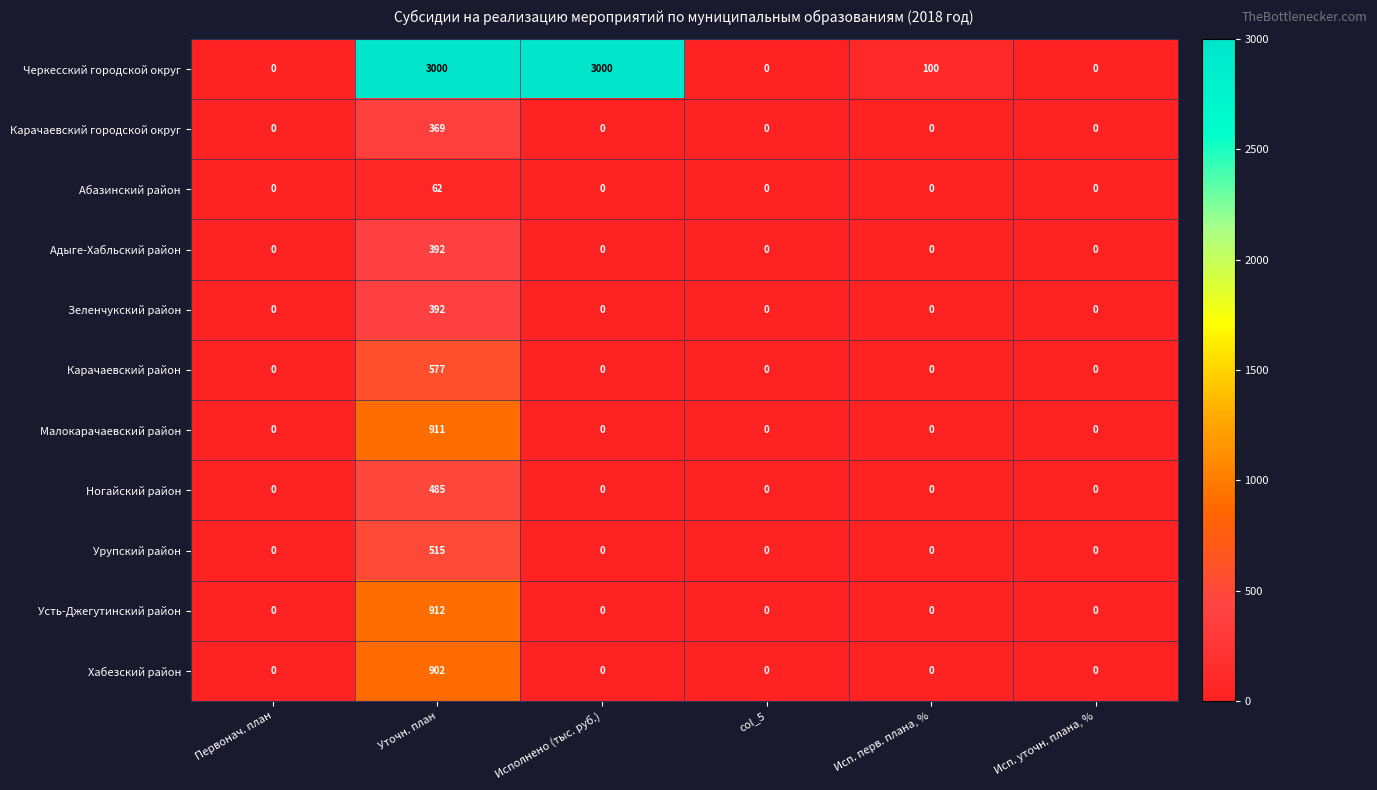

What is the total value across all series at Исполнено (тыс. руб.)?

3000